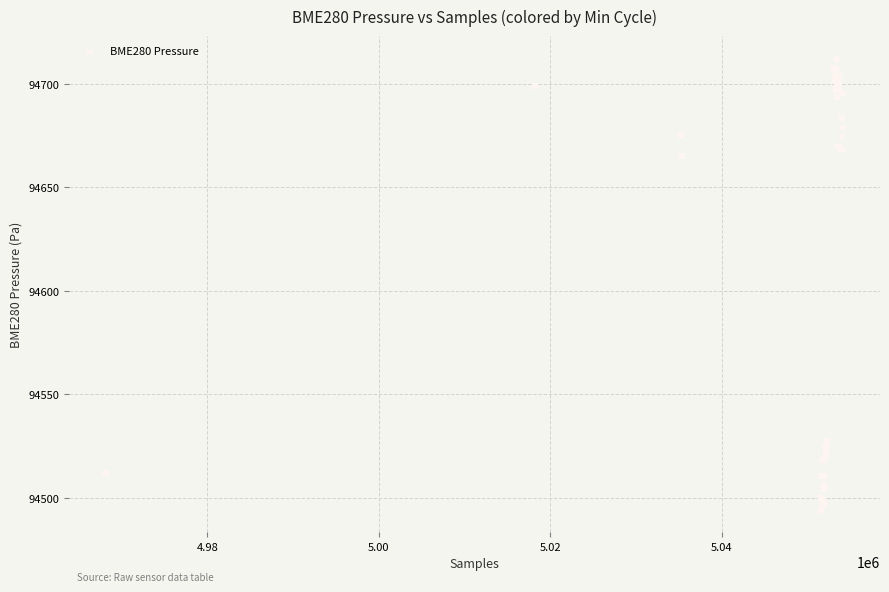

What Y value in the scatter plot is closest to 94603?

94665.3